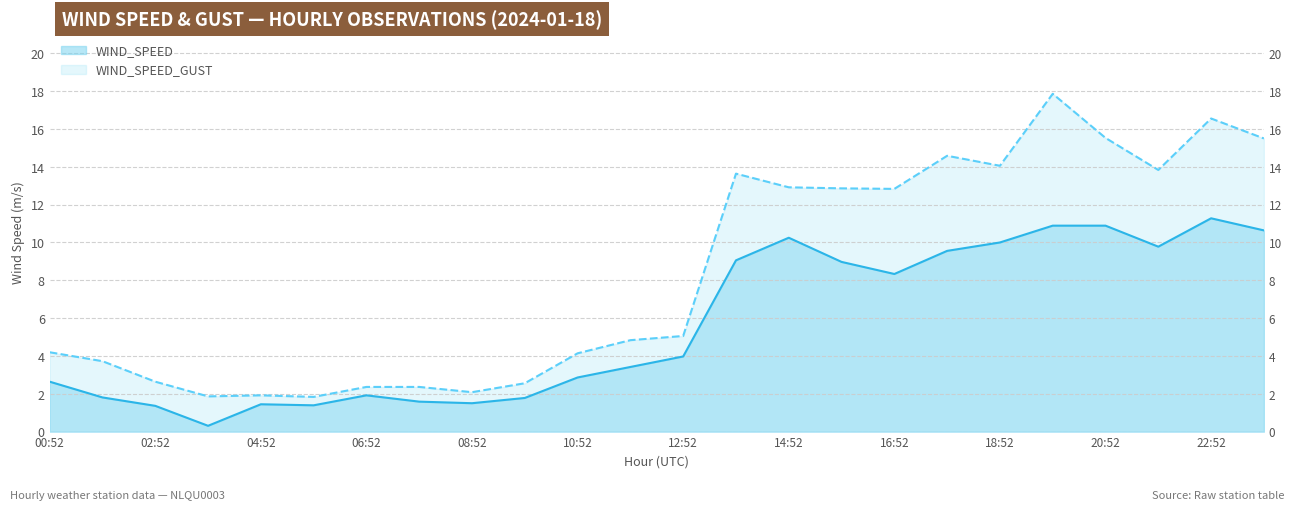

Which series changed the most between 15:52 and 23:52?

WIND_SPEED_GUST